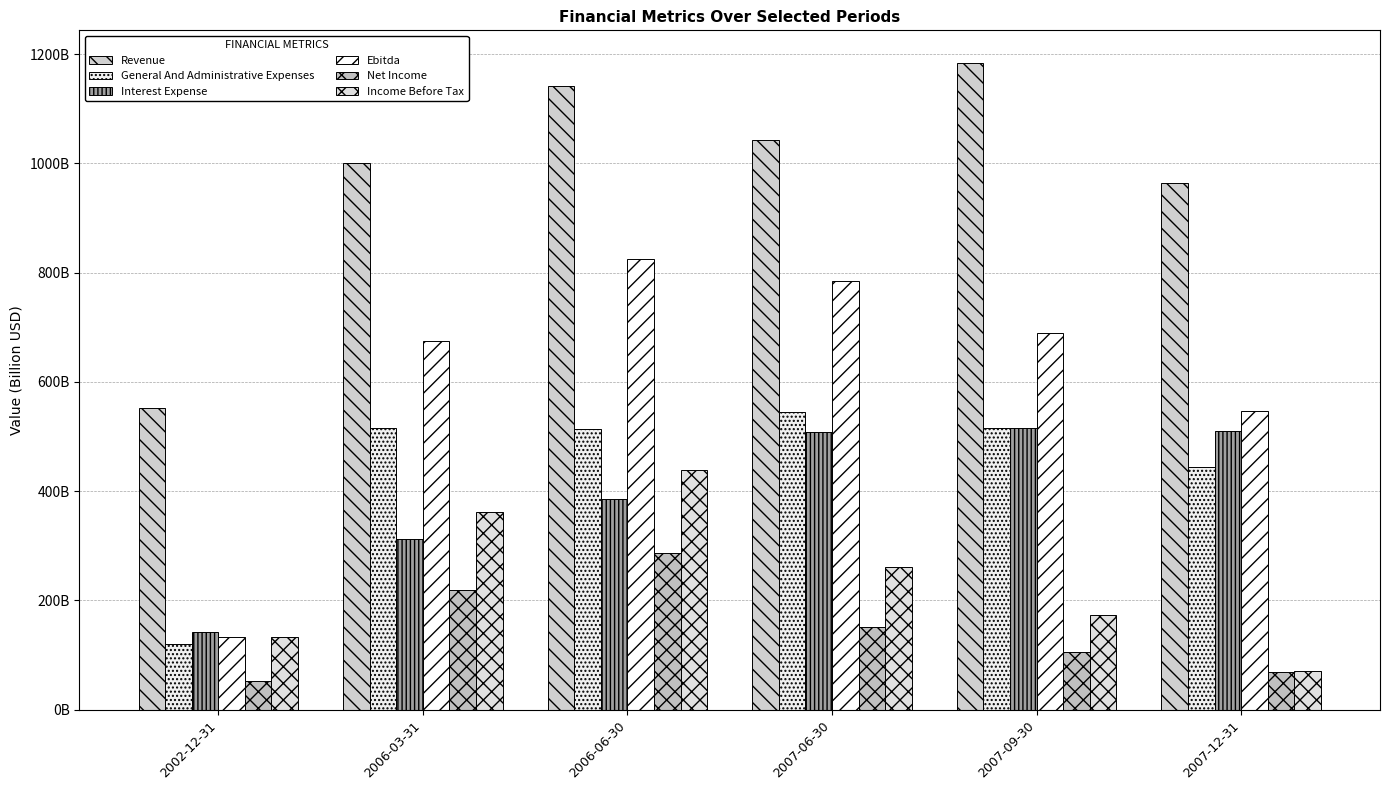

What is the difference between the second highest and second lowest values in the General And Administrative Expenses series?

71.4